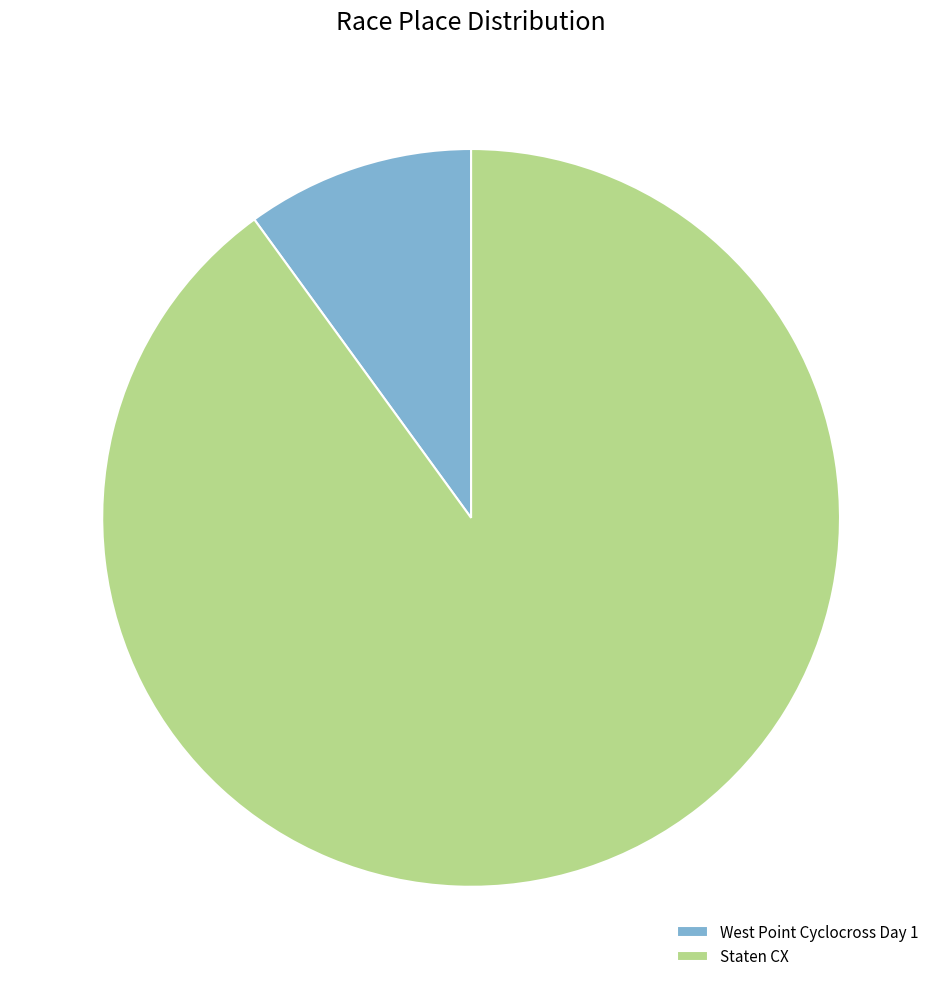

True or false: West Point Cyclocross Day 1 accounts for 10% of the total.

True